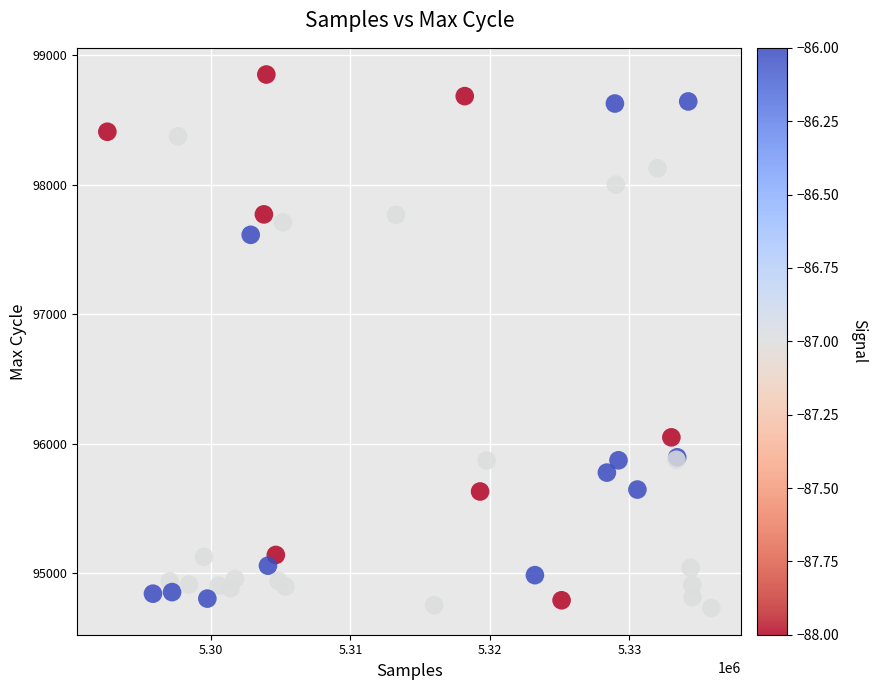

What Y value in the scatter plot is closest to 96792?

96050